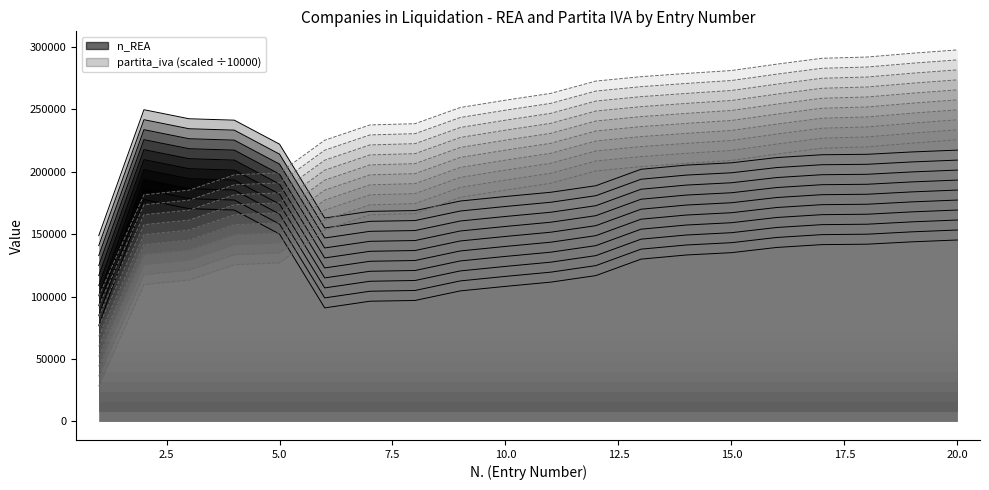

At which label does n_REA reach its peak?

2